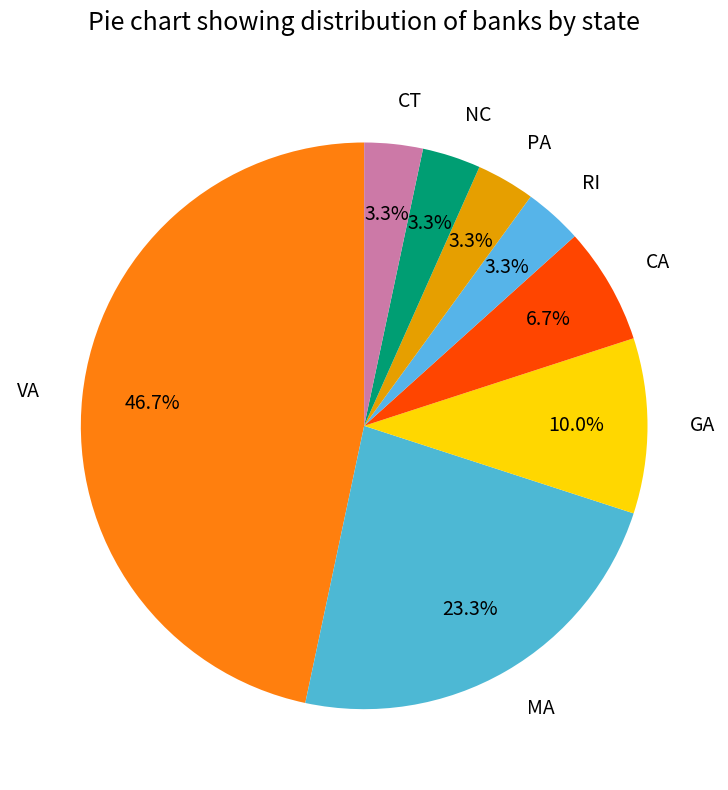

Is RI the majority of the pie?

No